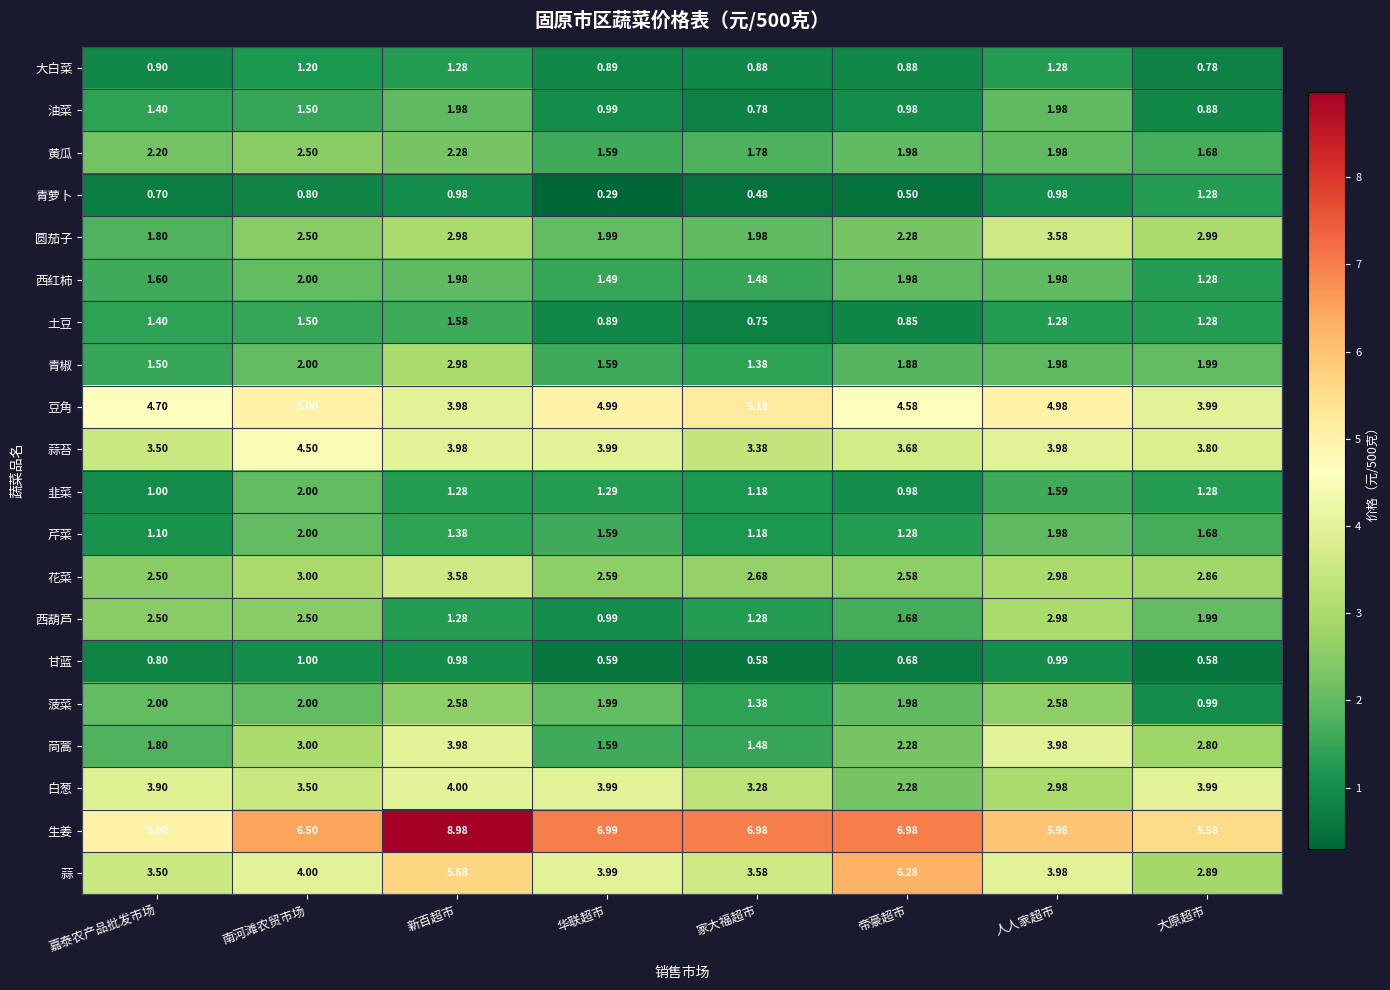

Which label corresponds to the smallest value in the chart?

华联超市